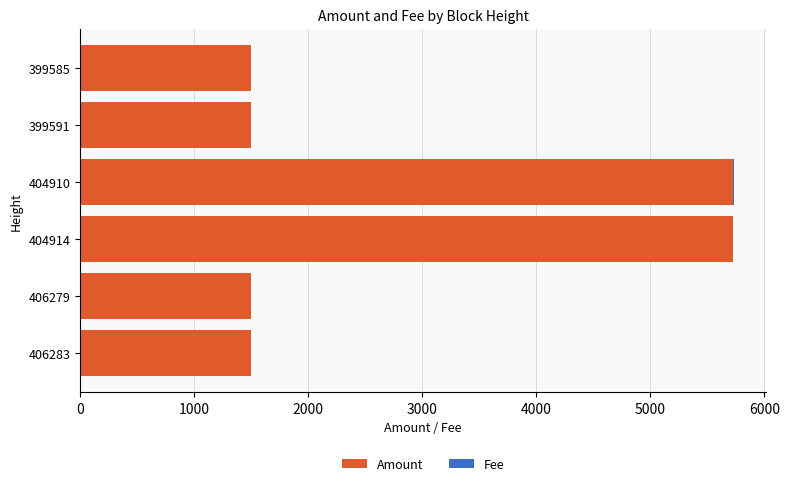

What is the maximum value for Amount?

5728.8